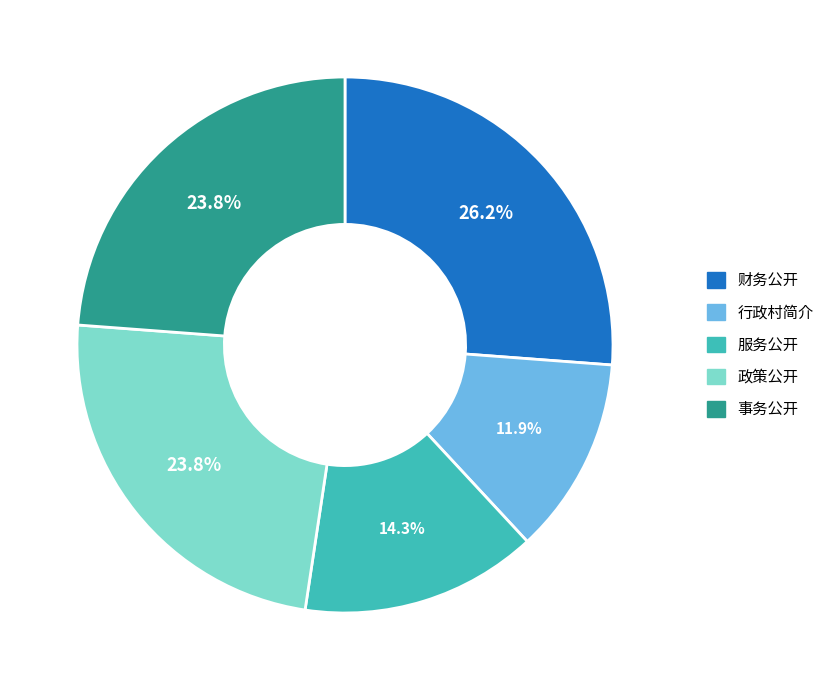

Is 财务公开 the majority of the pie?

No